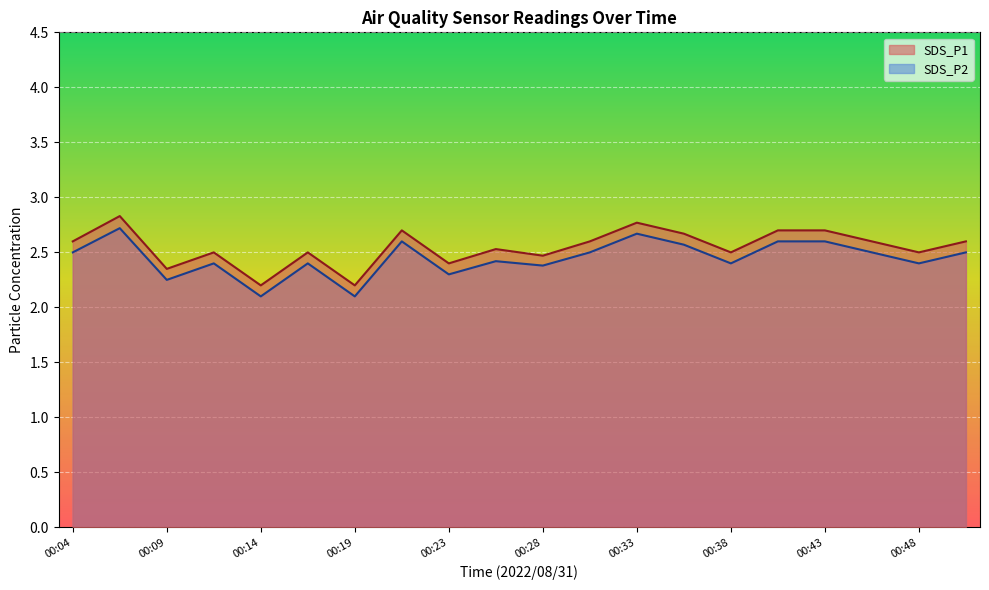

What is the difference between the maximum and minimum values in the SDS_P2 series?

0.6